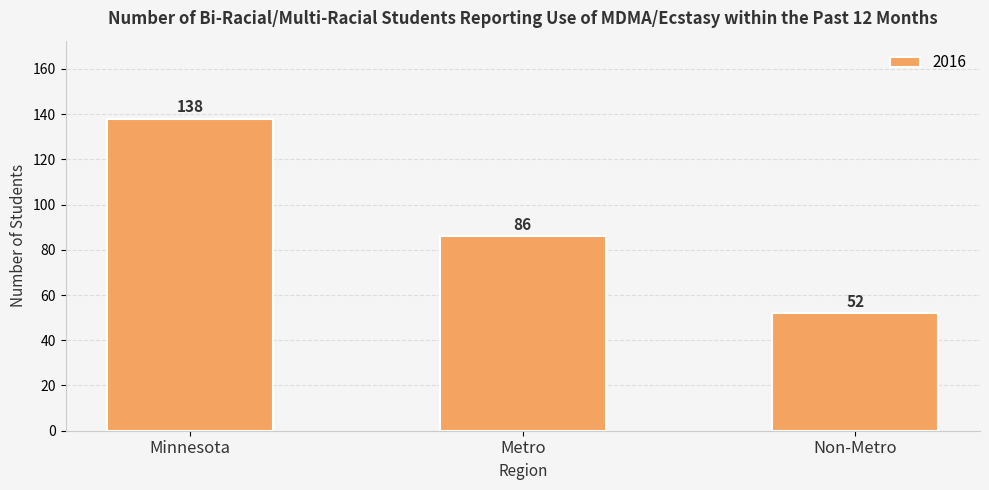

What is the change in value from Minnesota to Metro?

-52